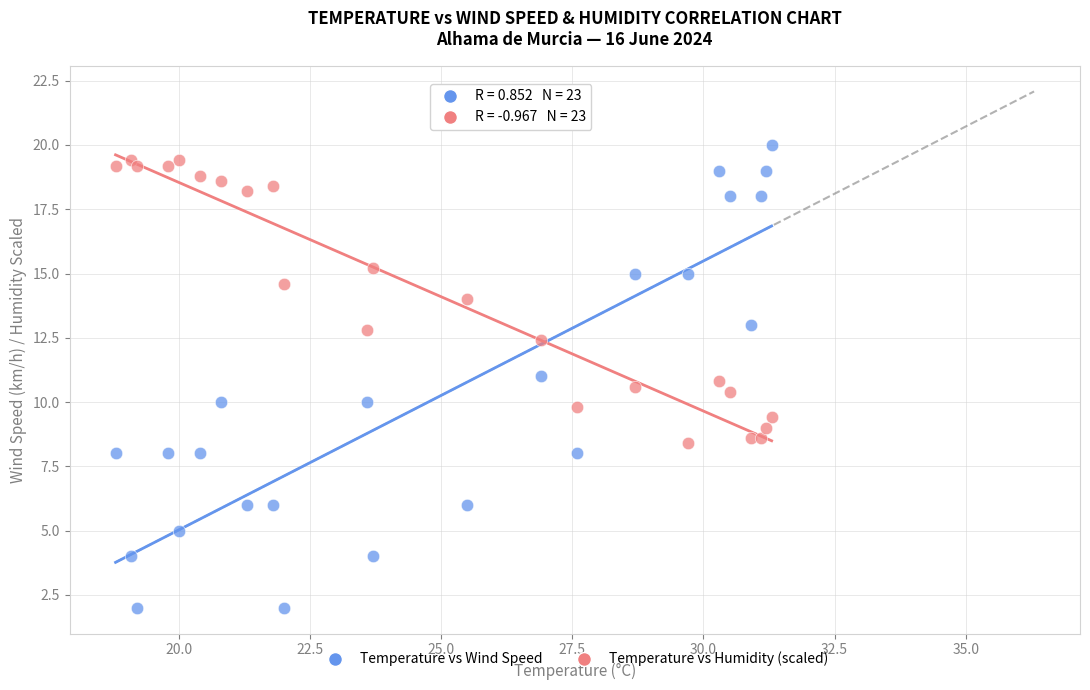

What are all the series names shown in the legend?

Temperature vs Wind Speed, Temperature vs Humidity (scaled)